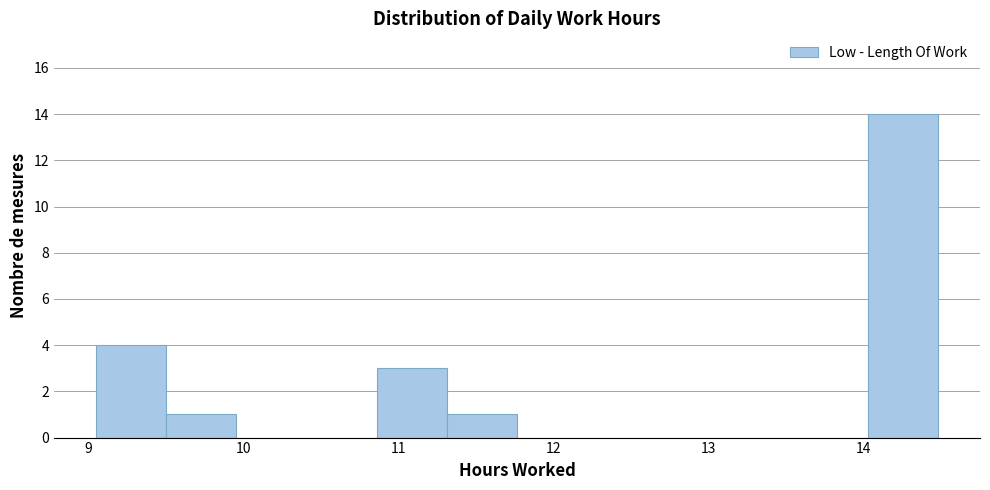

Which range on the x-axis has the tallest bar?

14.0 to 14.5